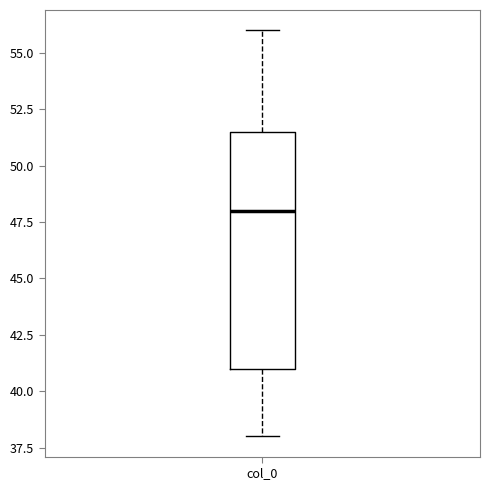

Transcribe this box plot: give where the median line is, the range the box spans, and where the two whiskers end, as read against the y-axis. The values are not printed on the chart, so give them approximately, as read against the axis.

median 48.0, box 41.0 to 51.5, whiskers 38.0 to 56.0